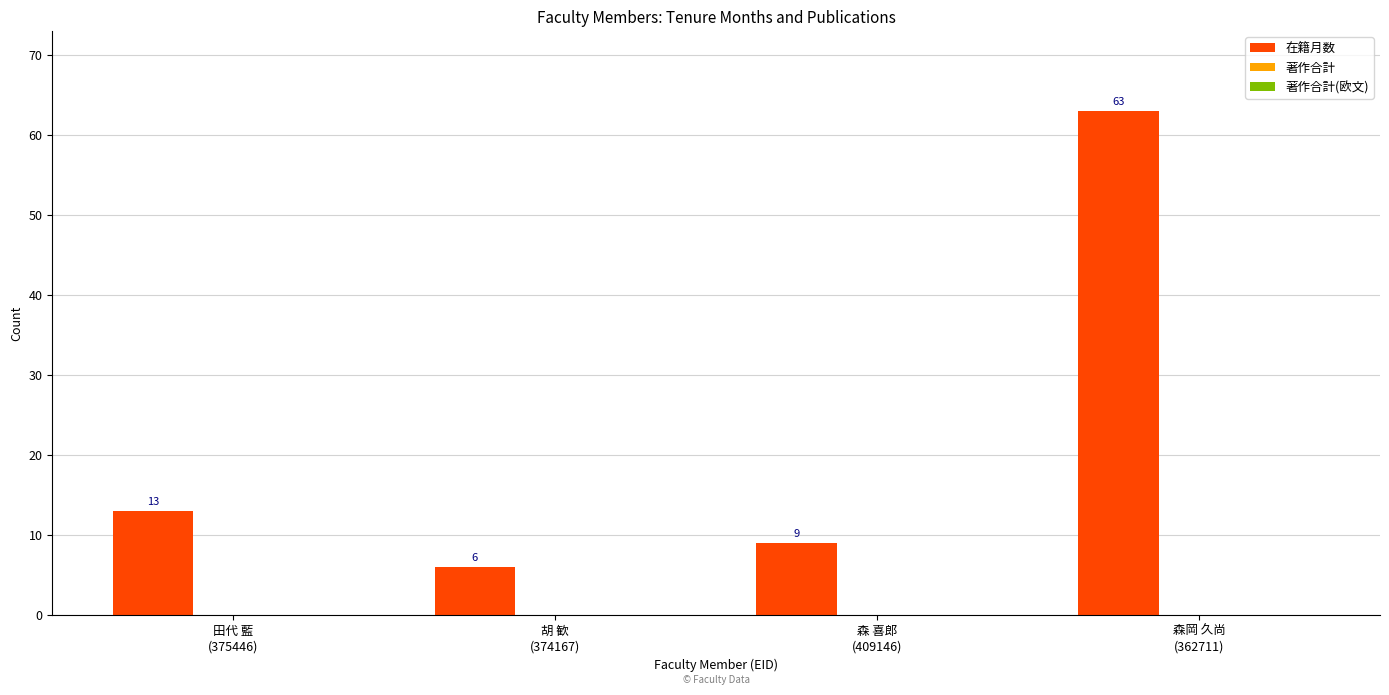

What is the value of the 4th bar from the left?

63